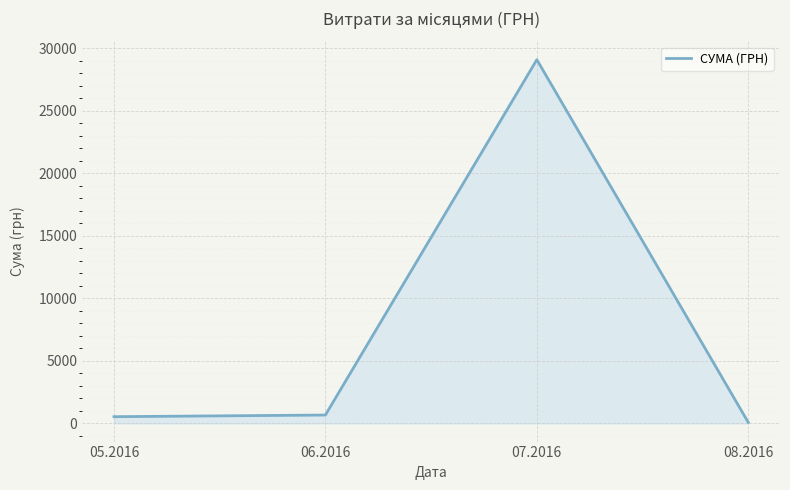

The value at 07.2016 is 29104.6. True or false?

True